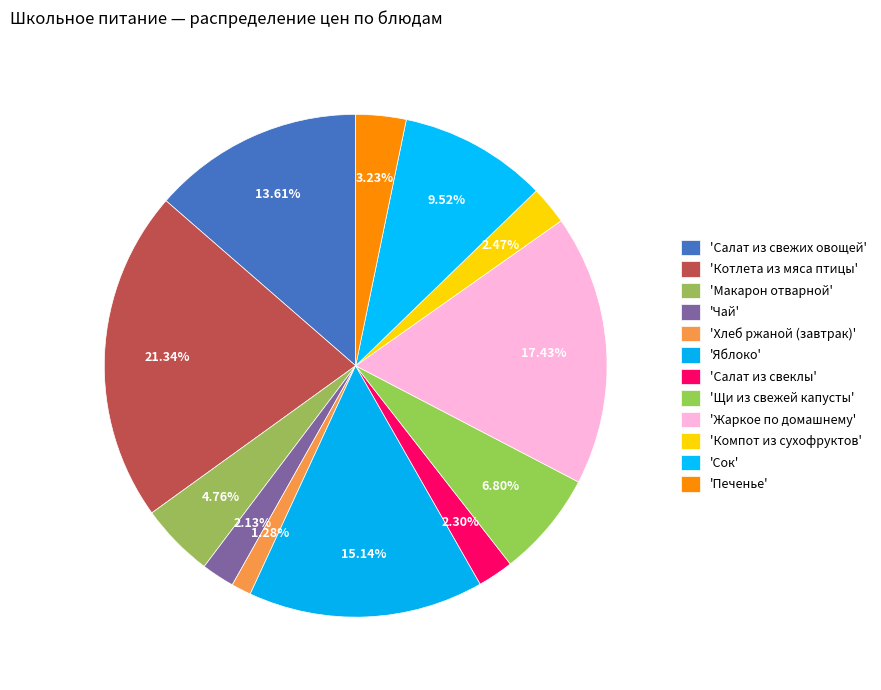

How many segments does this pie chart have?

12